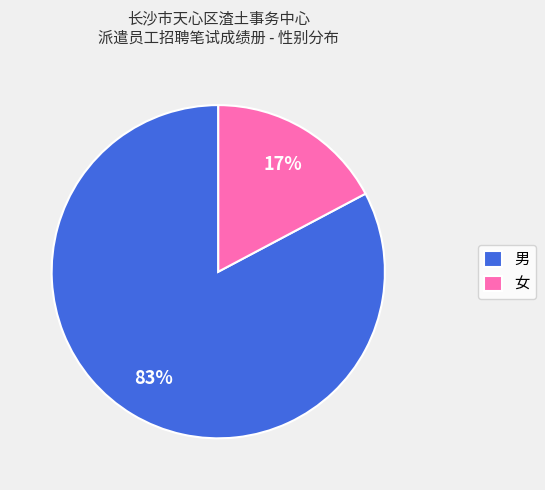

How many segments does this pie chart have?

2